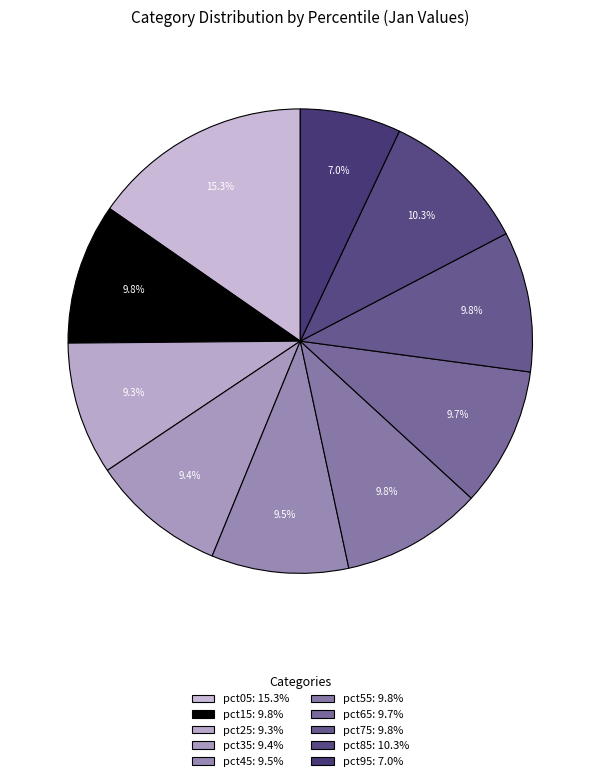

To the nearest percent, what is the average slice percentage?

10%